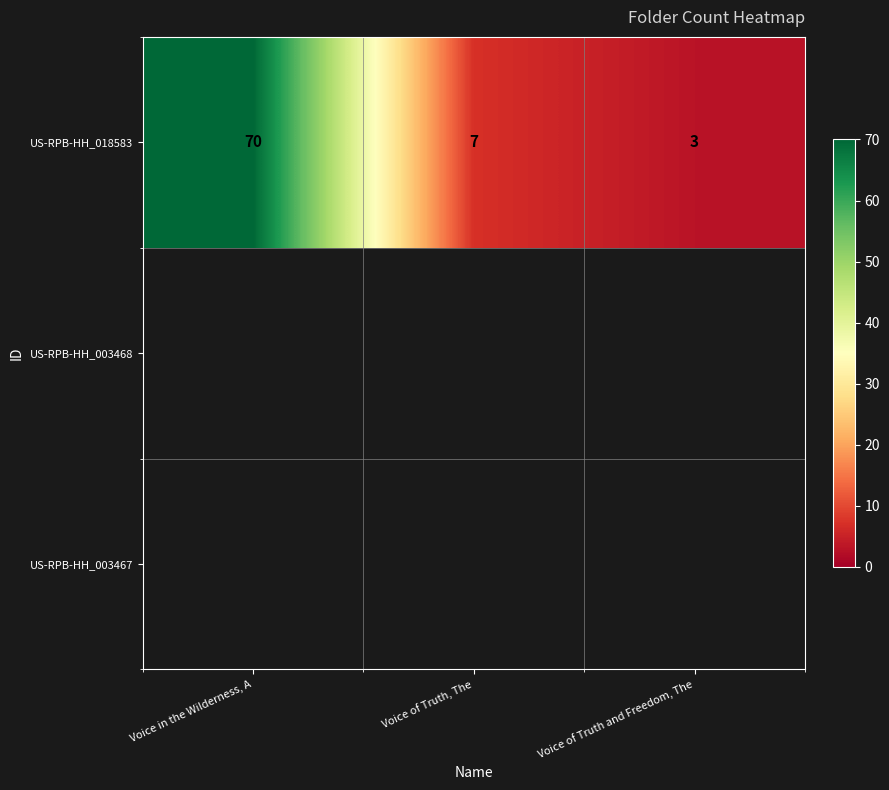

What is the approximate value at Voice of Truth and Freedom, The?

3